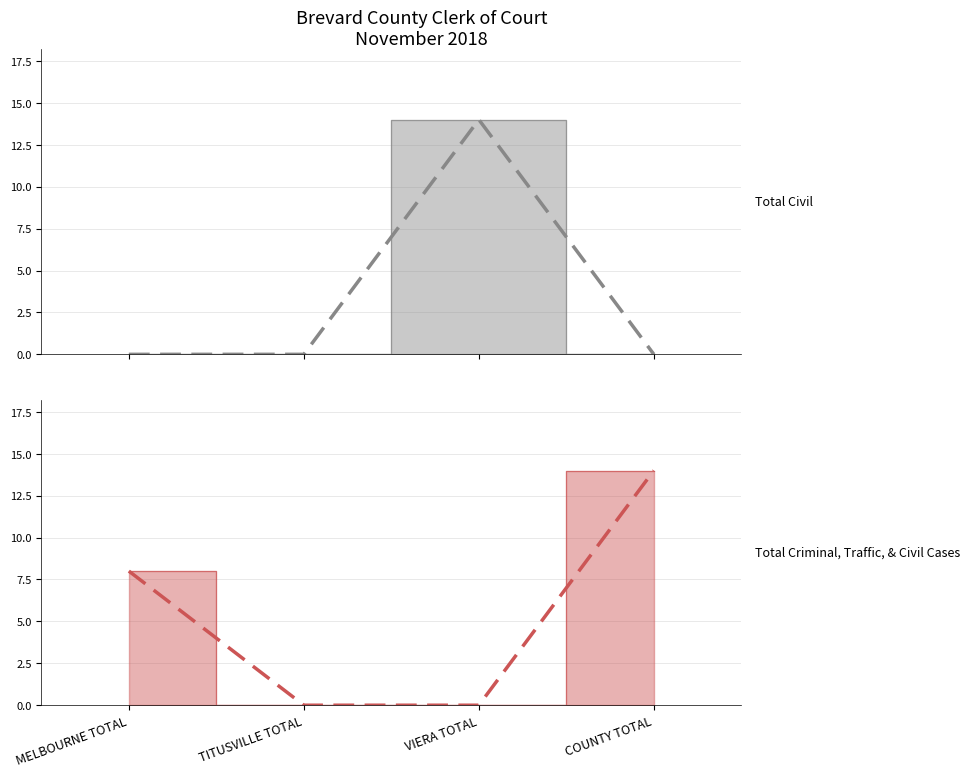

How many lines are shown in the chart?

2